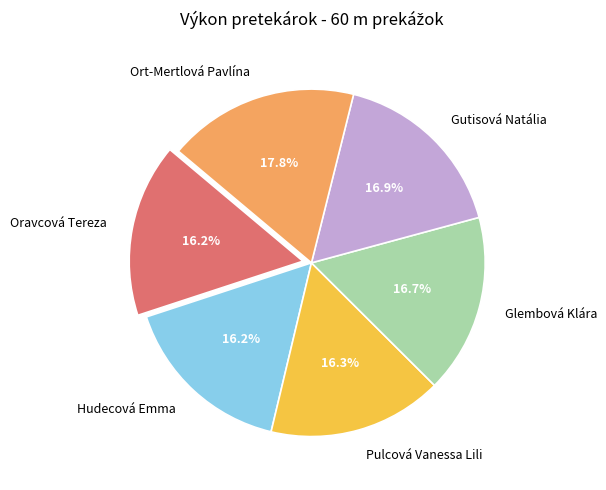

Between Hudecová Emma and Gutisová Natália, which is larger?

Gutisová Natália